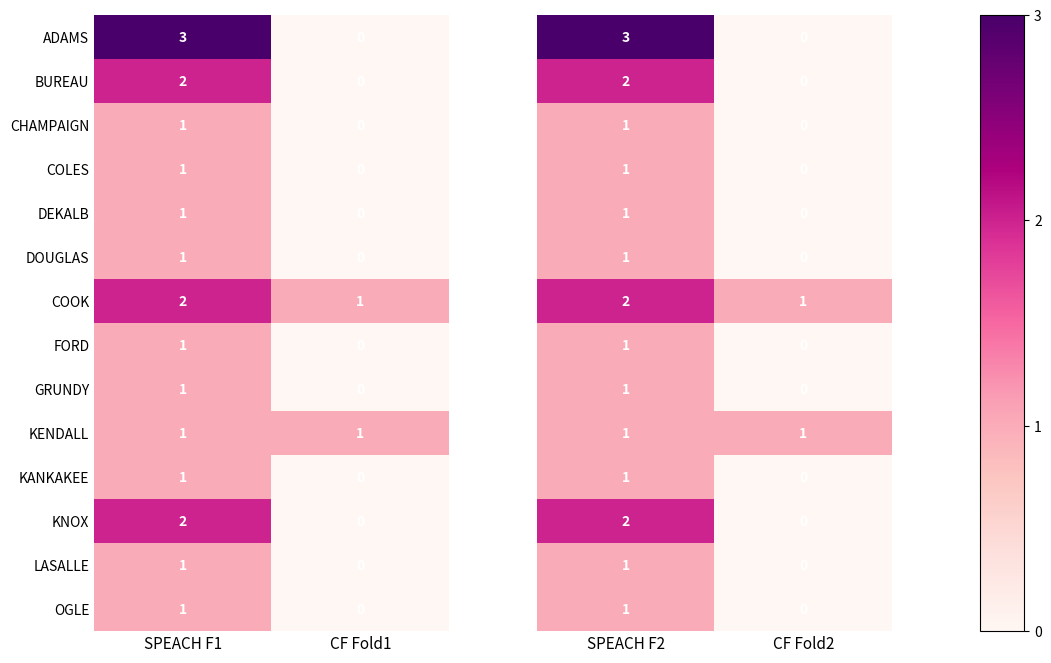

The BUREAU series shows -1 at CF Fold1. True or false?

False